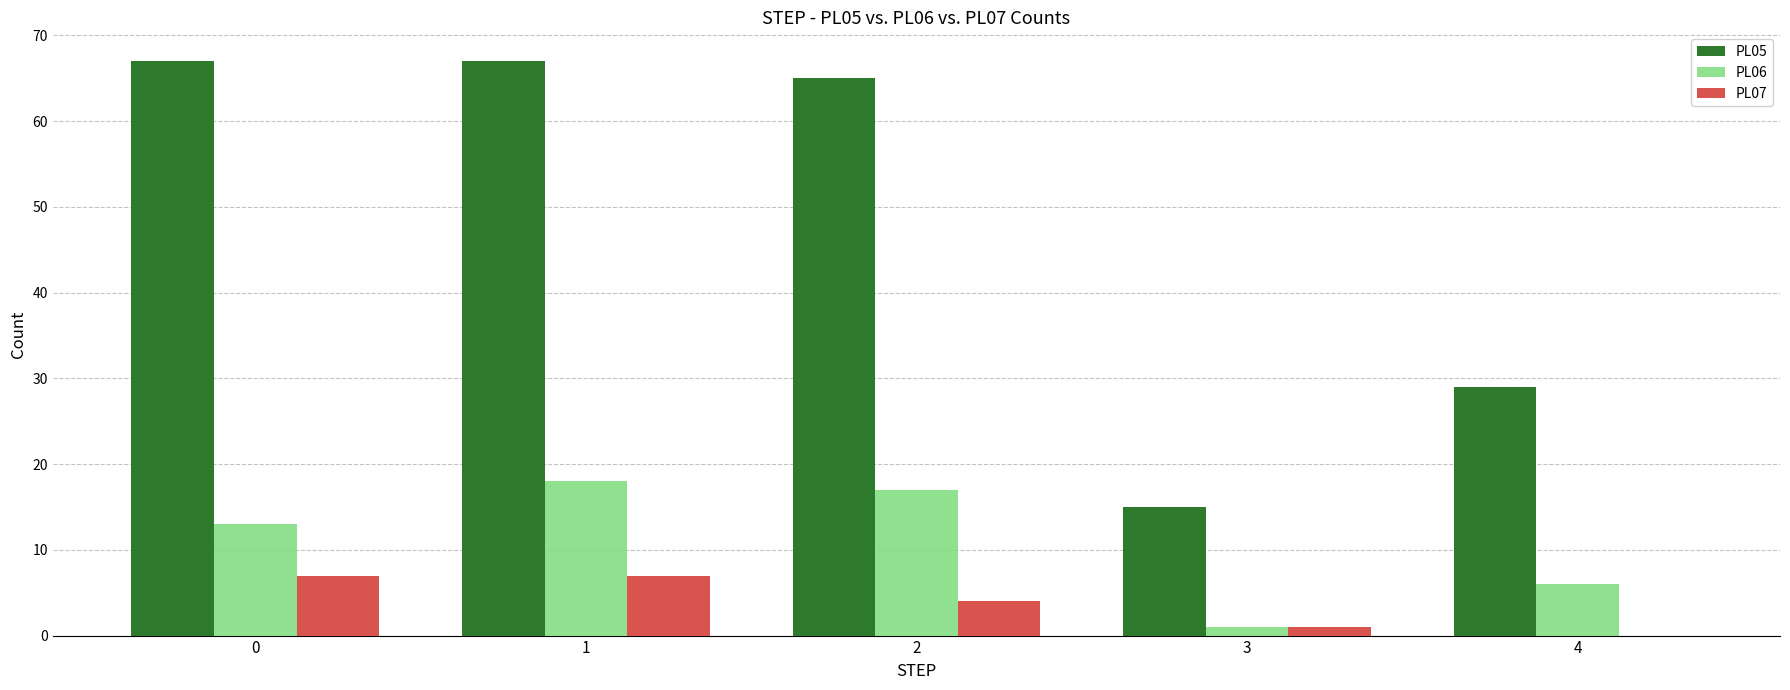

The PL07 series shows 2 at 1. True or false?

False